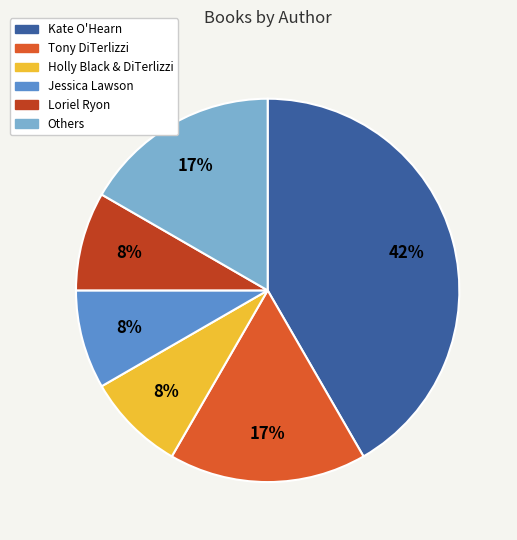

To the nearest percent, what is the average slice percentage?

17%